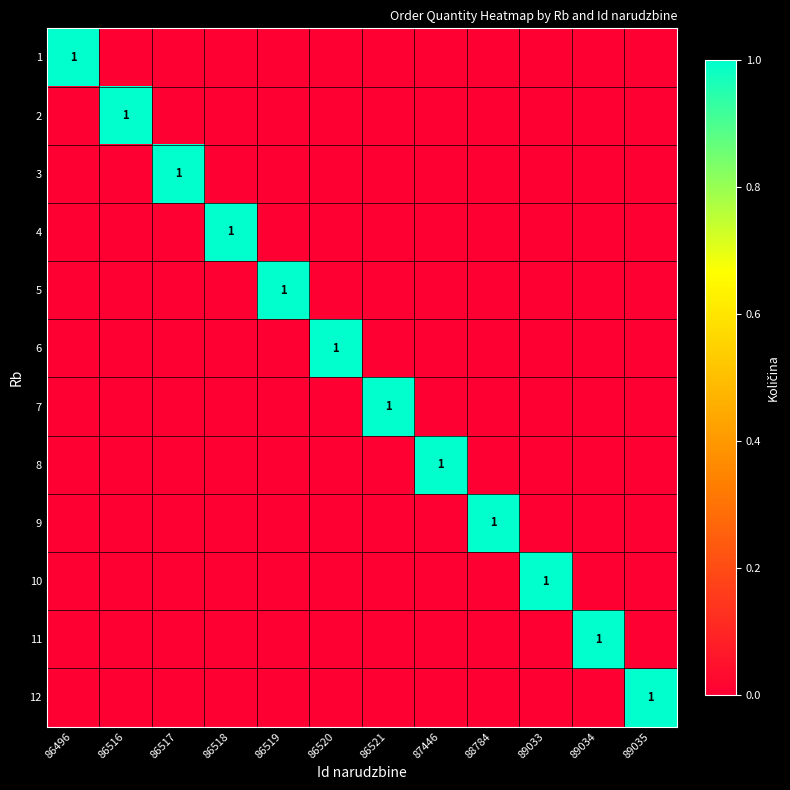

At which category does the chart reach its minimum across all series?

86516